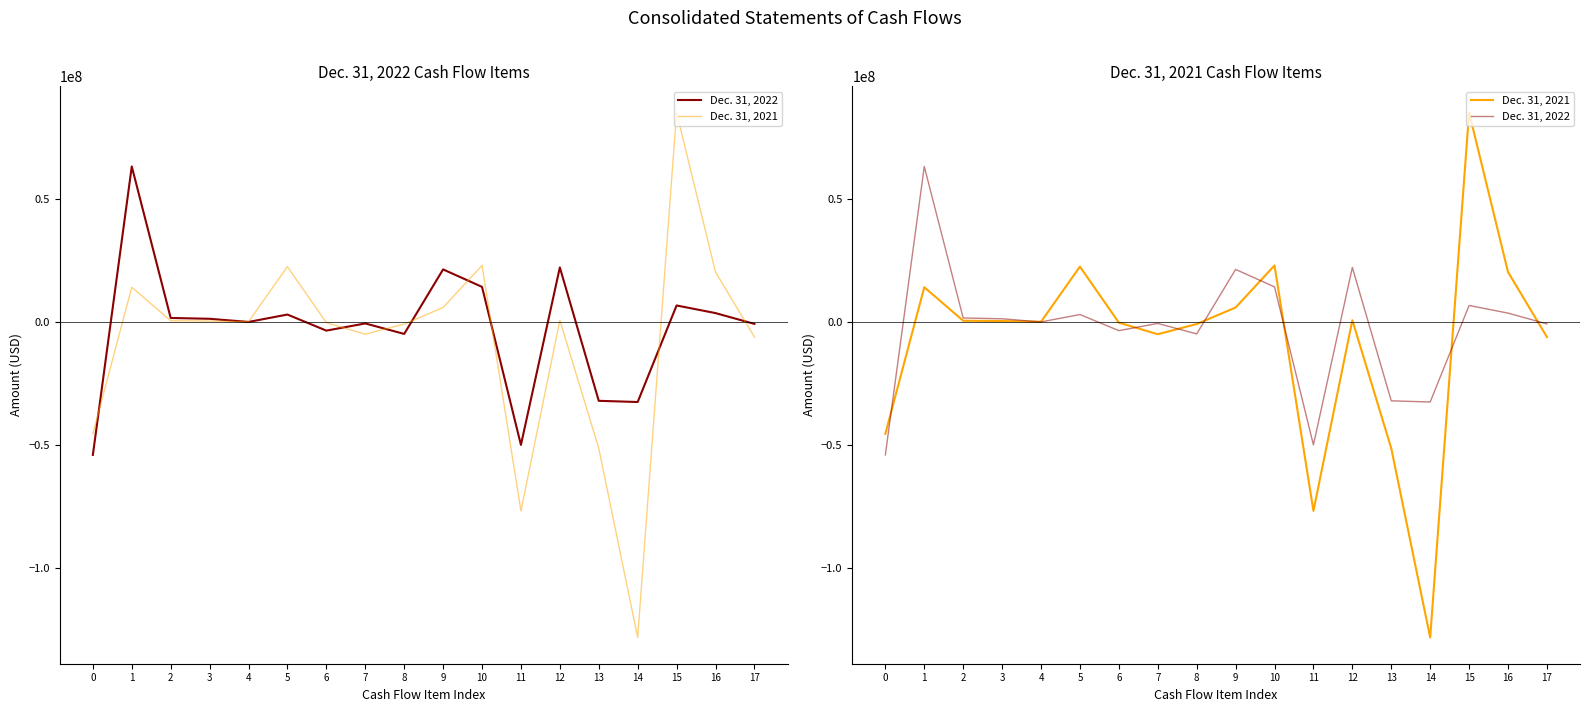

At which label does Dec. 31, 2022 reach its peak?

1